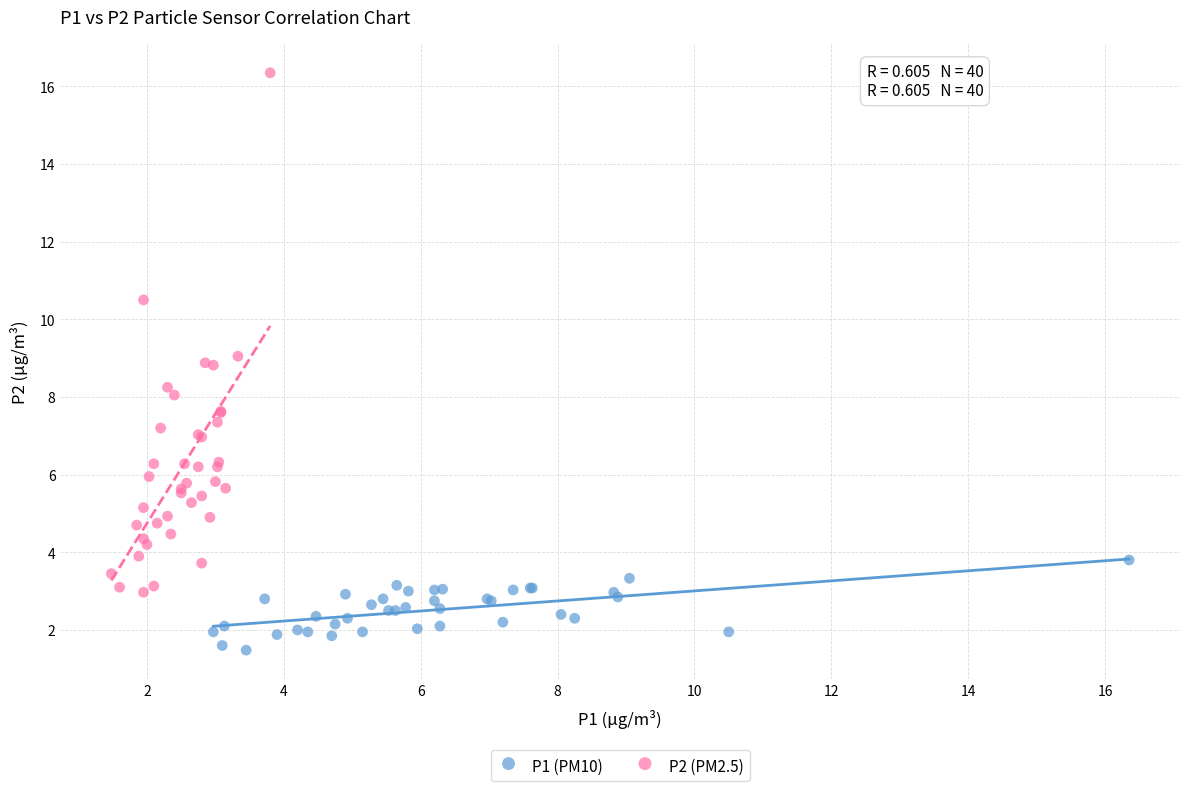

Which series has the widest spread of Y values?

P2 (PM2.5)